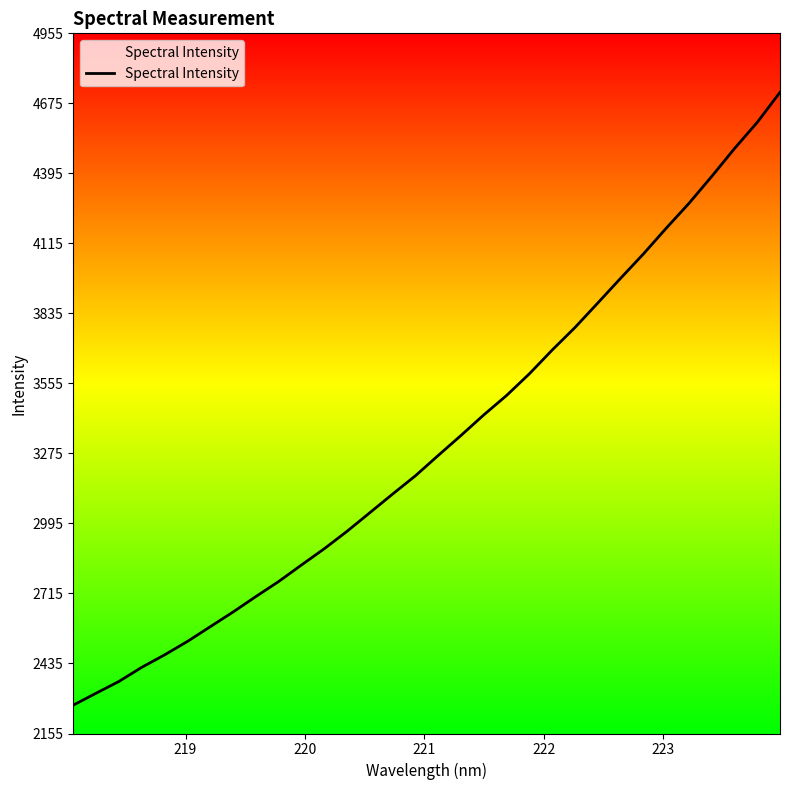

What is the maximum value shown in the chart?

4719.2